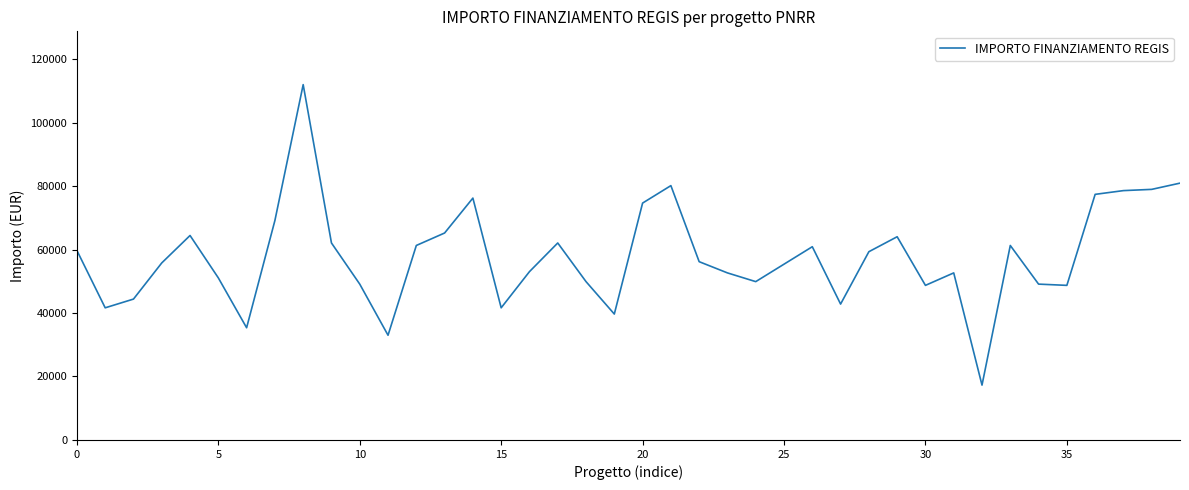

What is the maximum value shown in the chart?

111949.1